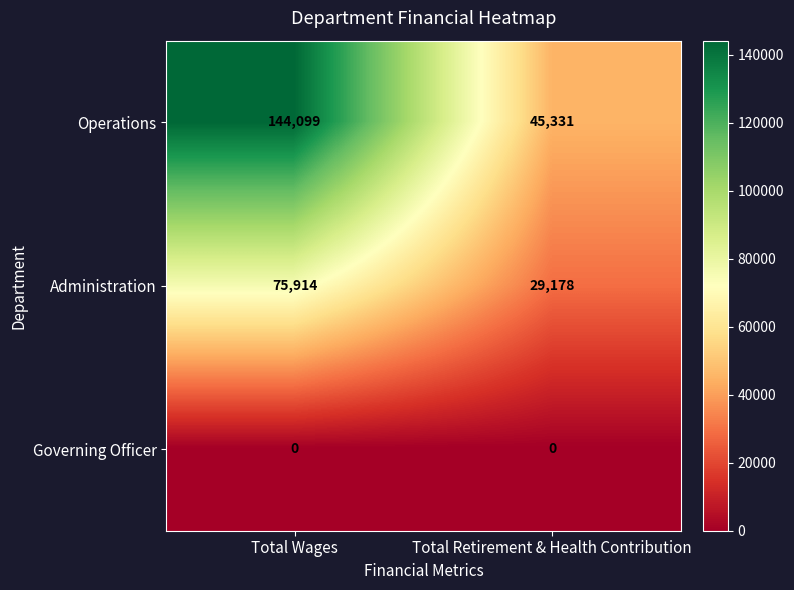

What value does the Operations series have at Total Retirement & Health Contribution?

45331